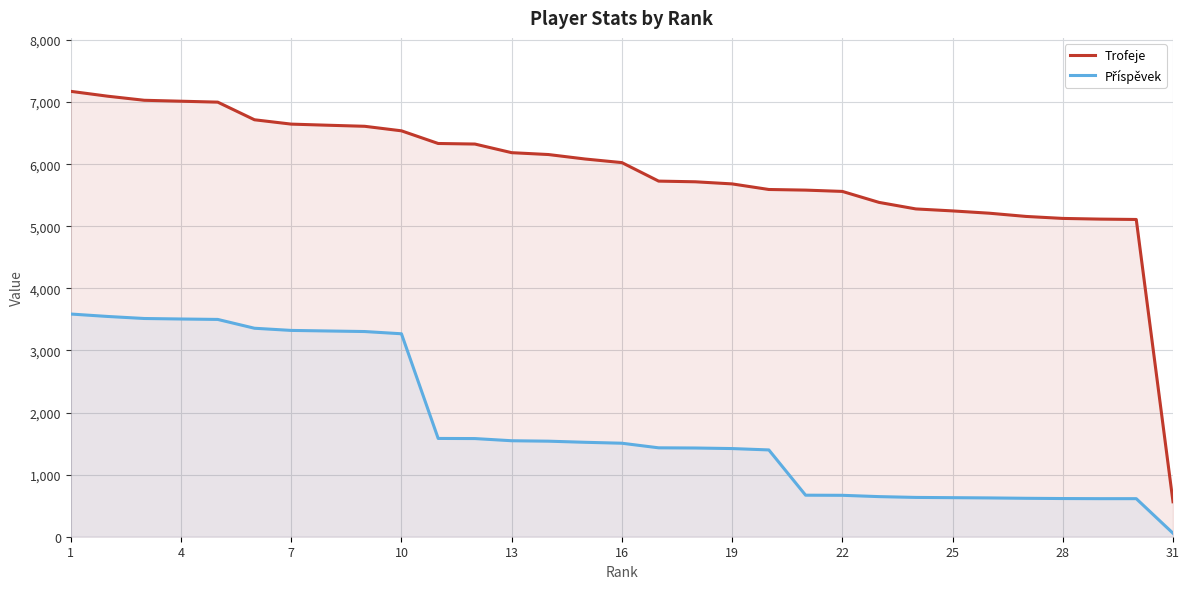

True or false: Příspěvek and Trofeje intersect in this chart.

False